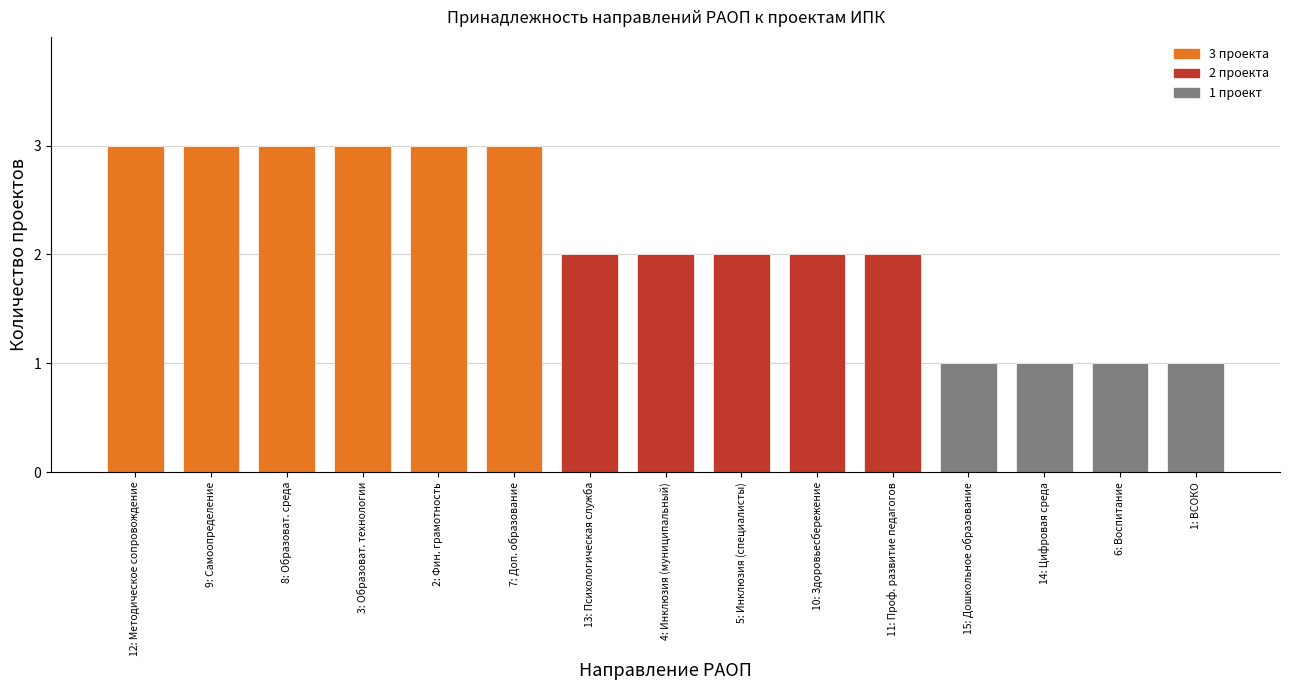

Reading left to right, what are all the values shown in this chart?

12: Методическое сопровождение=3	9: Самоопределение=3	8: Образоват. среда=3	3: Образоват. технологии=3	2: Фин. грамотность=3	7: Доп. образование=3	13: Психологическая служба=2	4: Инклюзия (муниципальный)=2	5: Инклюзия (специалисты)=2	10: Здоровьесбережение=2	11: Проф. развитие педагогов=2	15: Дошкольное образование=1	14: Цифровая среда=1	6: Воспитание=1	1: ВСОКО=1